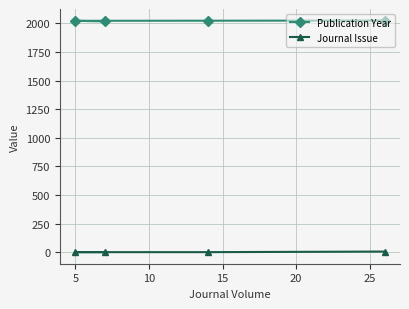

What is the maximum value for Publication Year?

2024